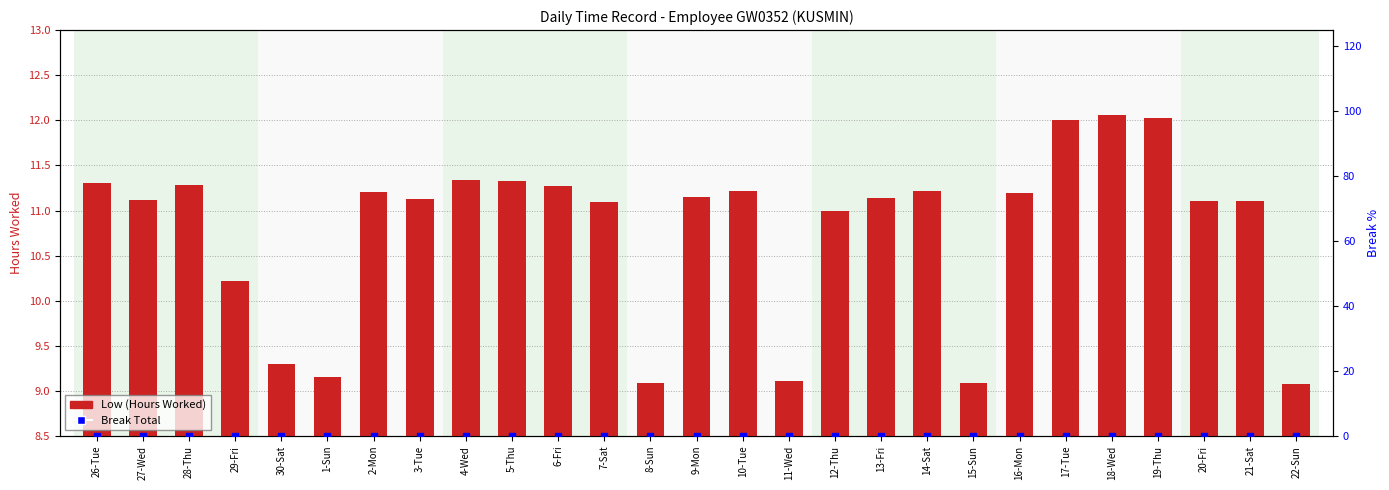

Which series has the largest Y range (max minus min)?

Low (Hours Worked)